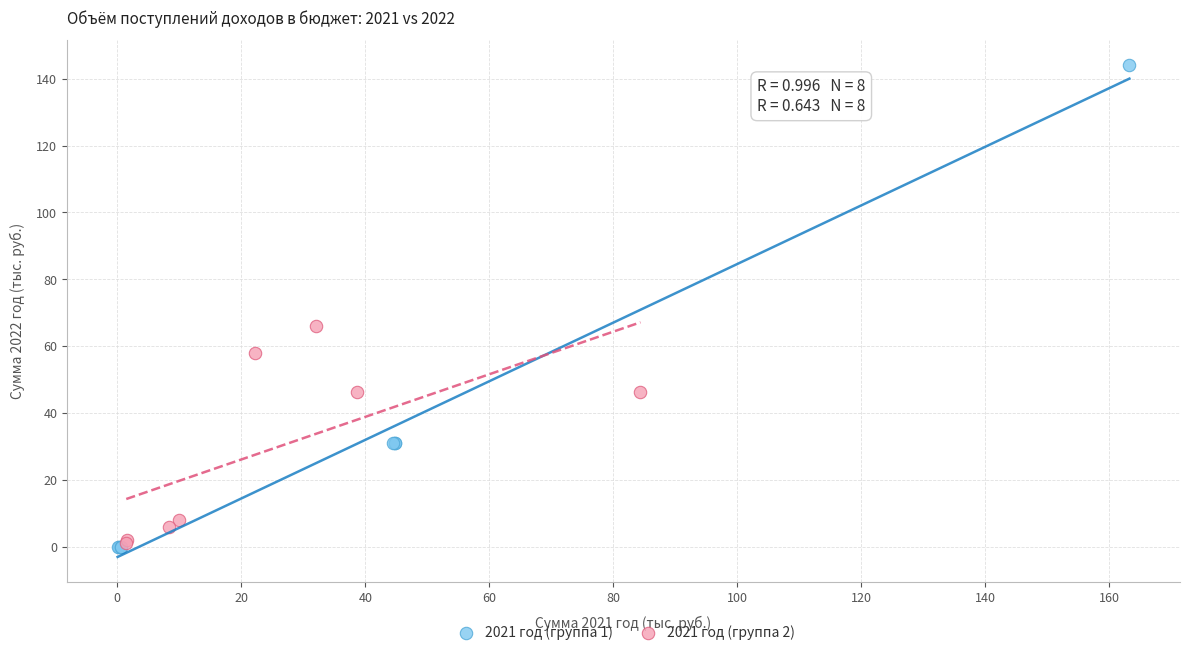

Which series contains the highest Y value?

2021 год (группа 1)